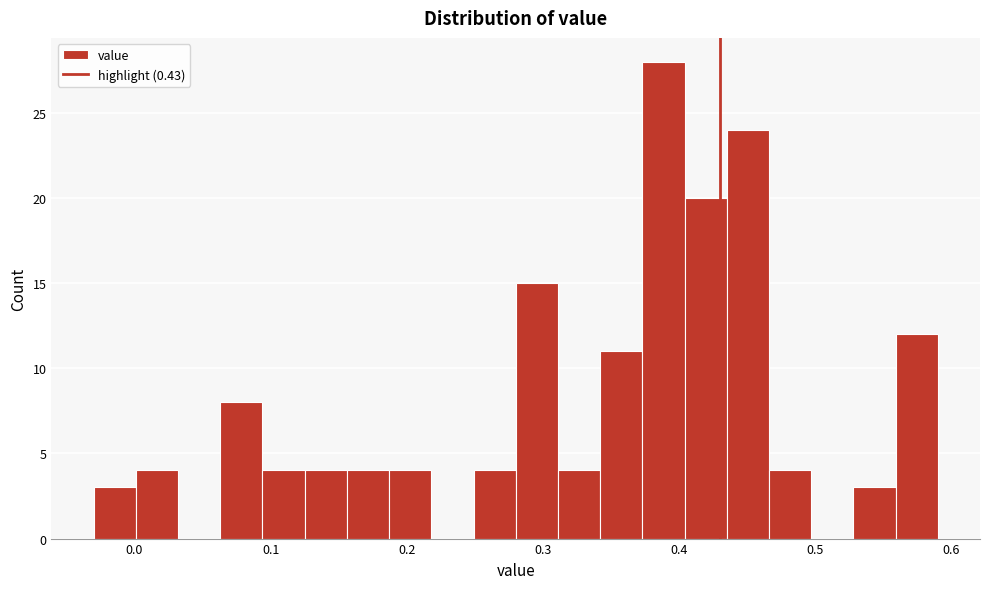

Read against the x-axis, roughly where is the centre of the tallest bar?

0.39